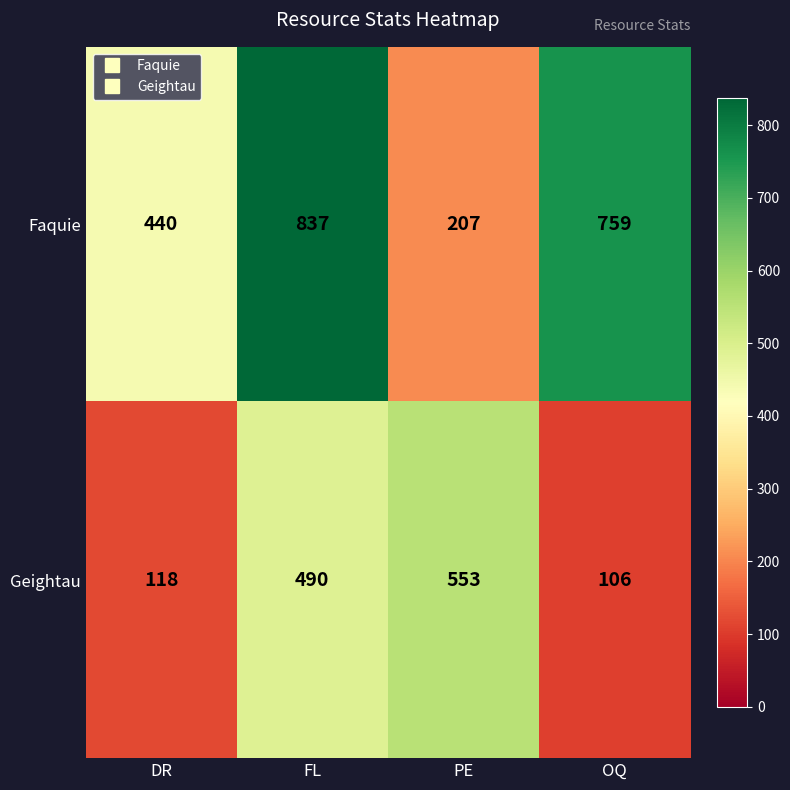

Reading right to left, extract all data points from this chart.

Faquie: OQ=759	PE=207	FL=837	DR=440
Geightau: OQ=106	PE=553	FL=490	DR=118